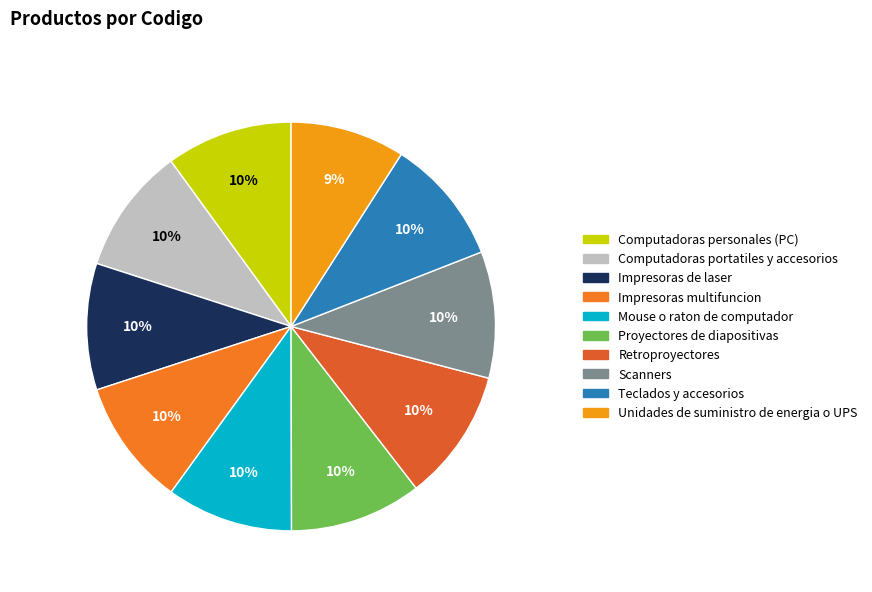

The Proyectores de diapositivas slice represents 19% of the pie. True or false?

False